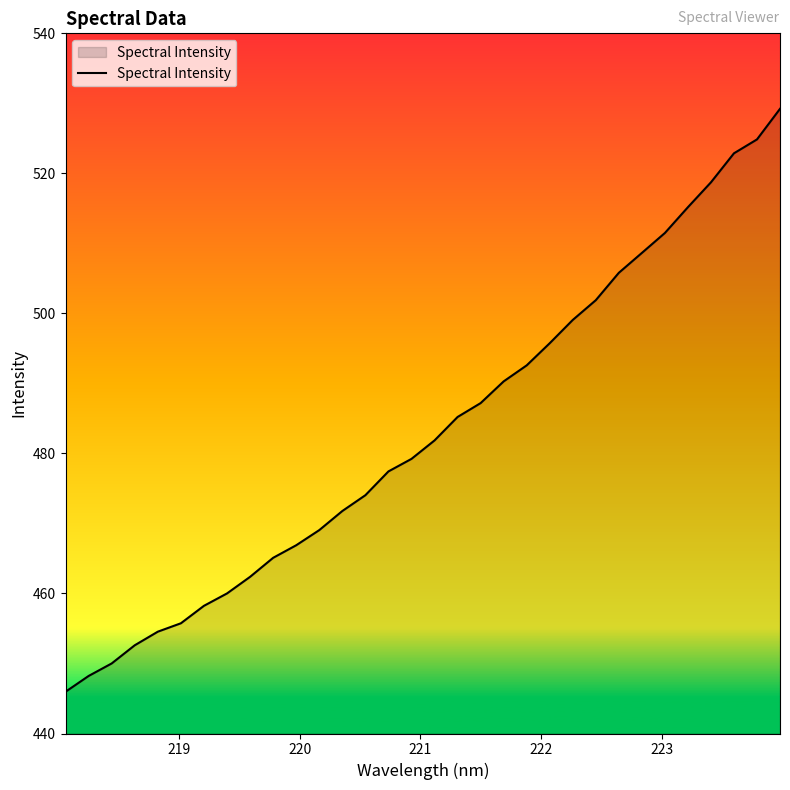

True or false: there are more than 0 points higher than both neighbors.

False